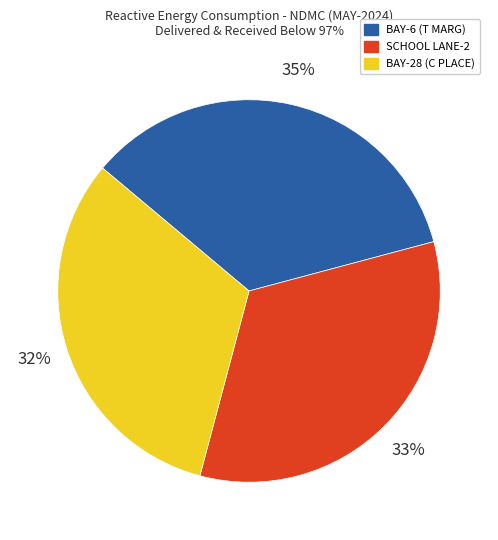

Which slice is the largest?

BAY-6 (T MARG)